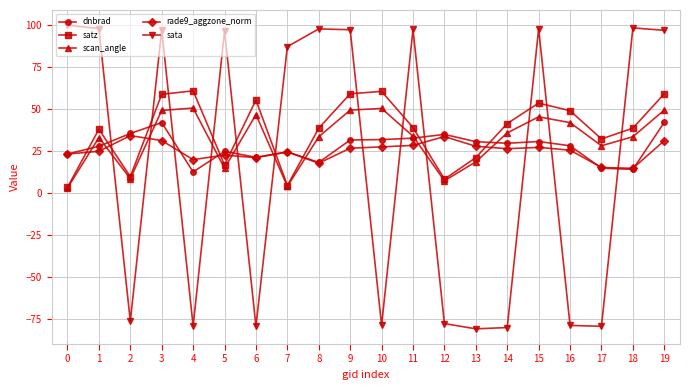

How many categories are shown in the chart?

20